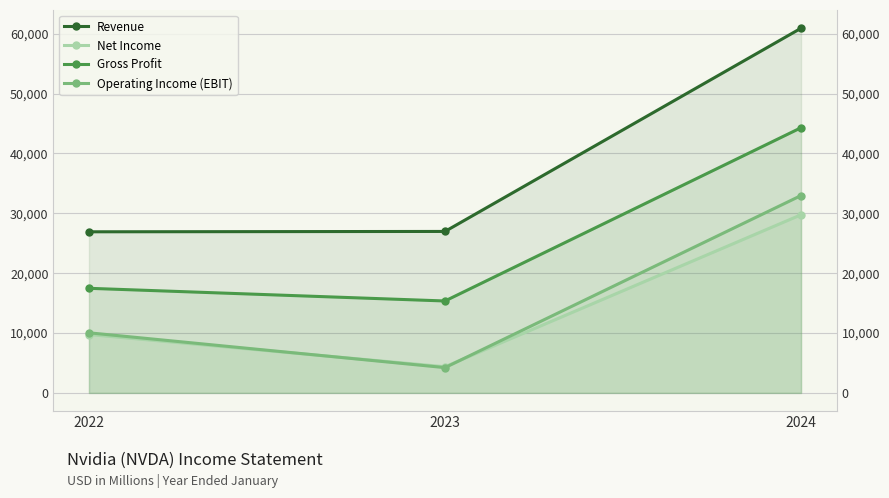

How many data points does each series have?

3